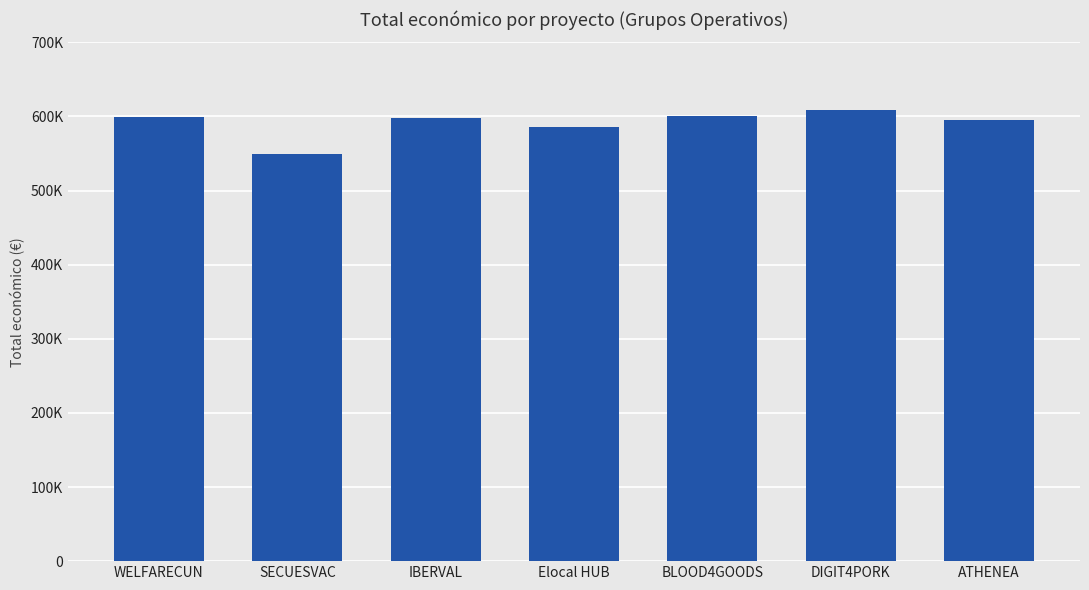

What is the sum of the values at ATHENEA and BLOOD4GOODS?

1195396